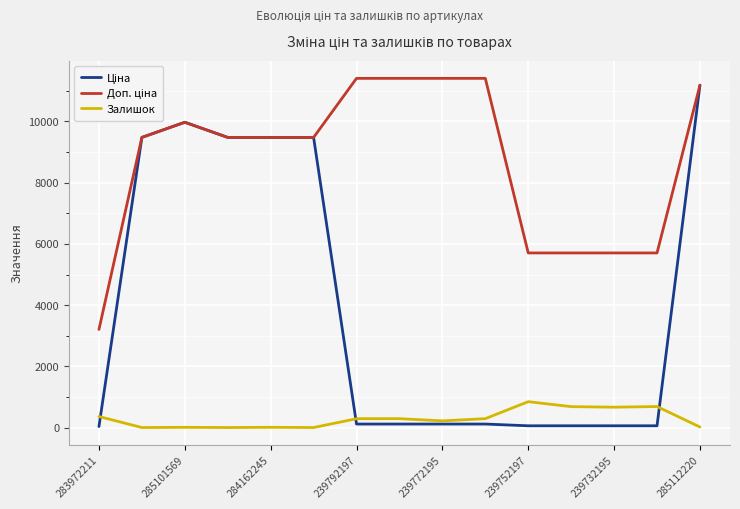

How many distinct data groups are displayed?

3